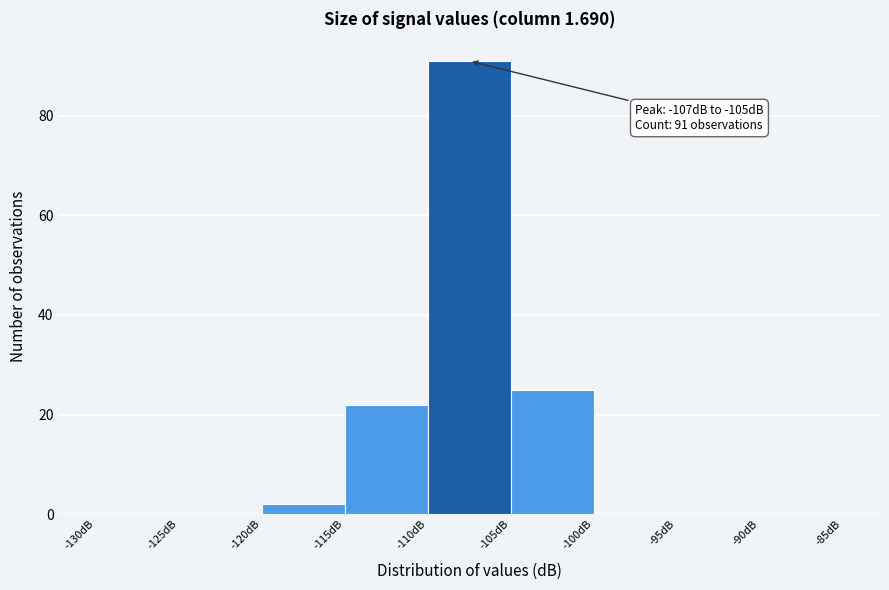

Over which range of the x-axis is the bar tallest?

-110 to -105